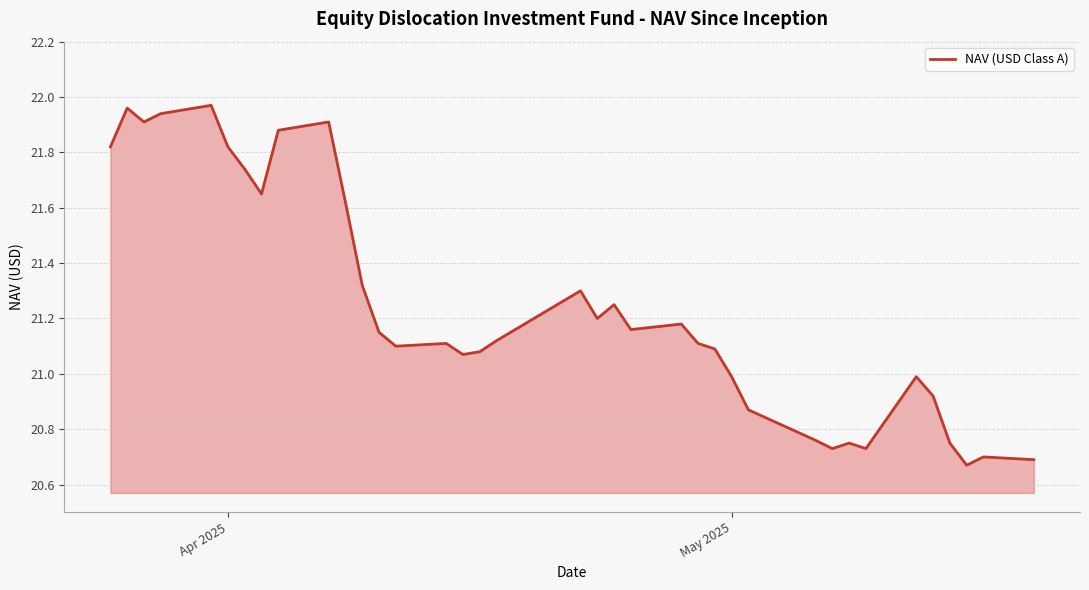

The chart shows a value of 11.6 at 17. True or false?

False